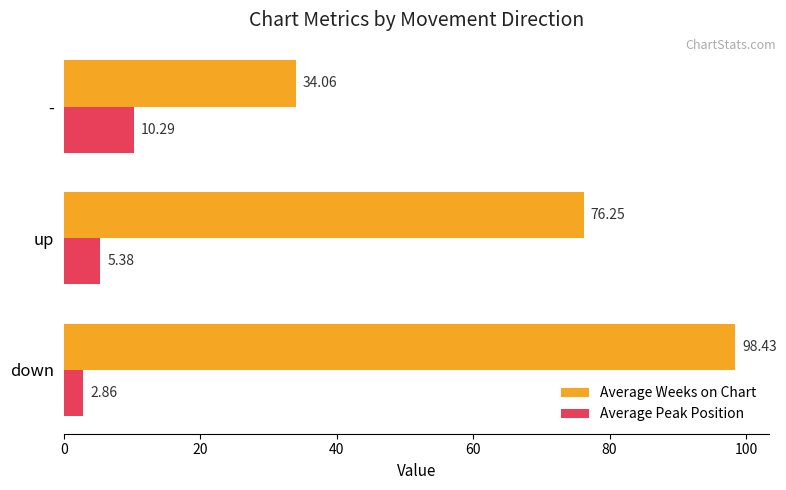

Which category has the lowest value in the Average Peak Position series?

down